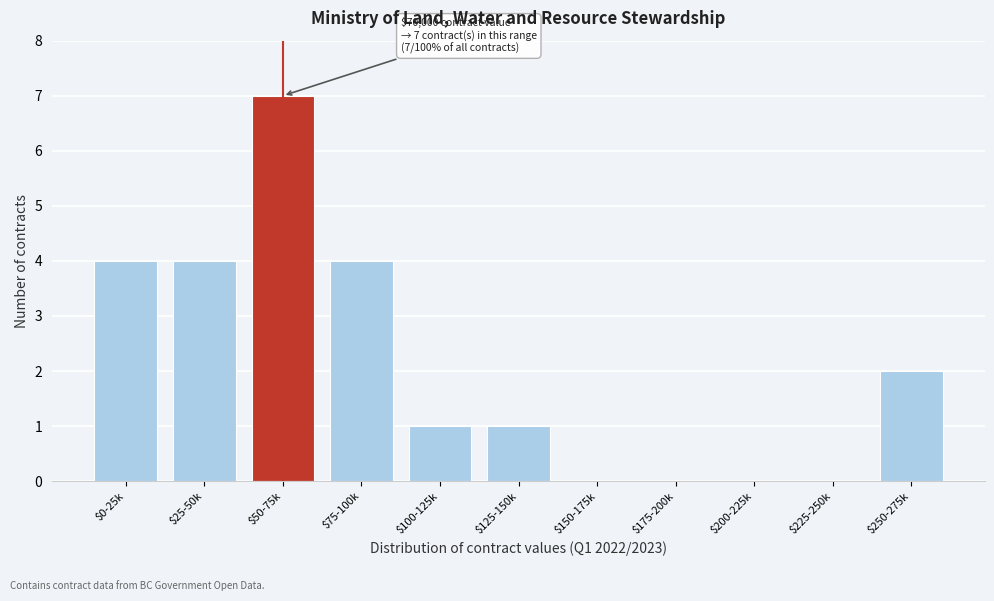

True or false: the data shows -4 at $225-250k.

False